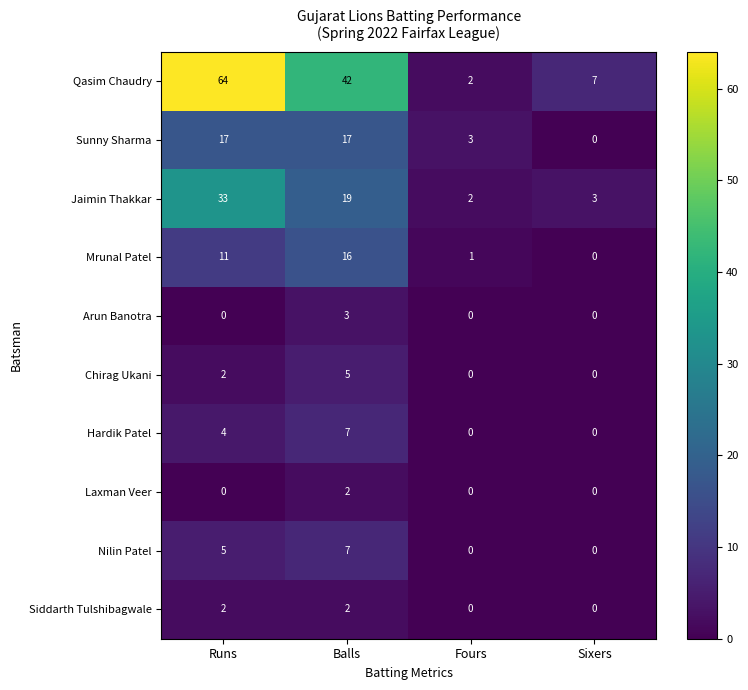

What is the difference between the second highest and minimum values in the Jaimin Thakkar series?

17